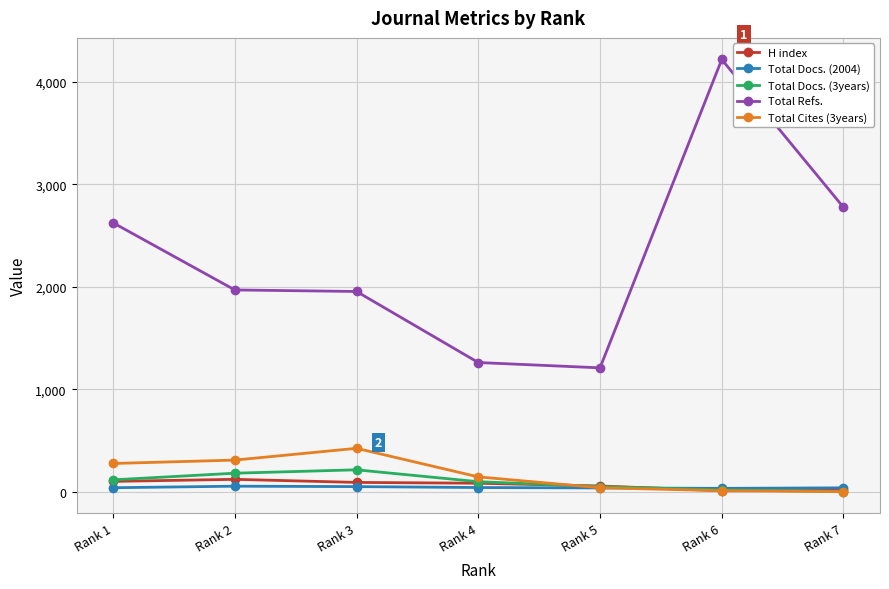

What are all the series names shown in the legend?

H index, Total Docs. (2004), Total Docs. (3years), Total Refs., Total Cites (3years)